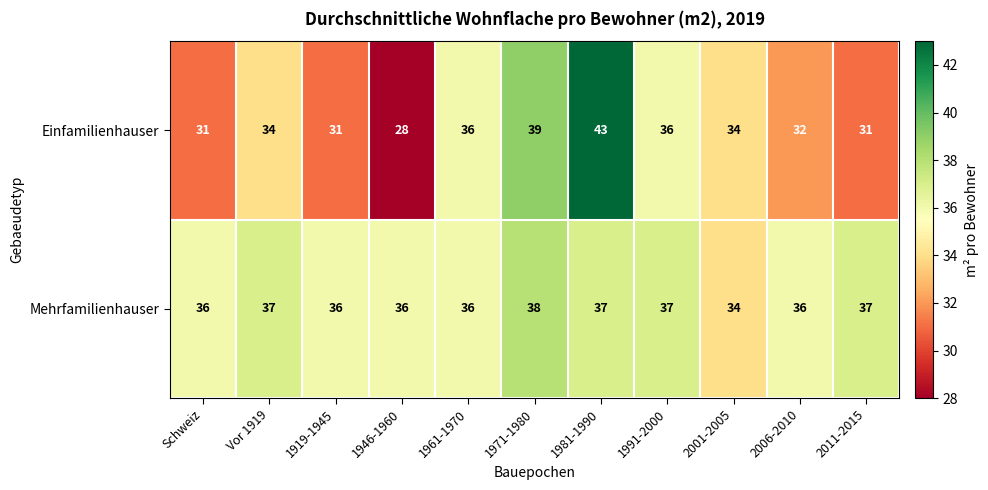

The Einfamilienhauser series shows 34 at Vor 1919. True or false?

True